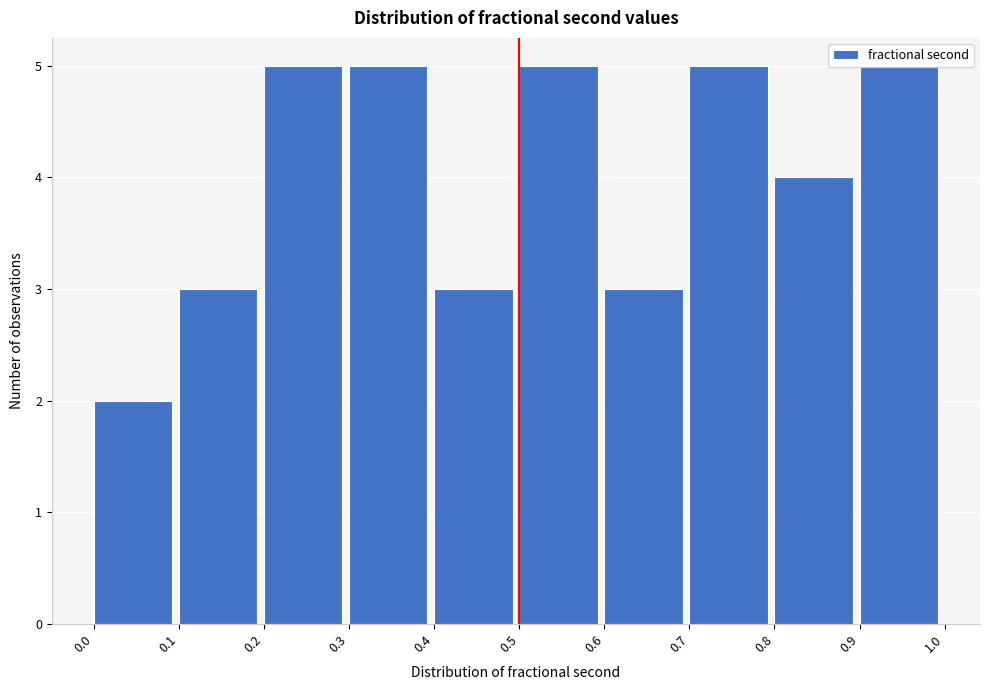

Reading left to right, transcribe this chart: for each bar, give the range it covers on the x-axis and its height. The values are not printed on the chart, so give them approximately, as read against the axis.

0.0 to 0.1: 2
0.1 to 0.2: 3
0.2 to 0.3: 5
0.3 to 0.4: 5
0.4 to 0.5: 3
0.5 to 0.6: 5
0.6 to 0.7: 3
0.7 to 0.8: 5
0.8 to 0.9: 4
0.9 to 1.0: 5